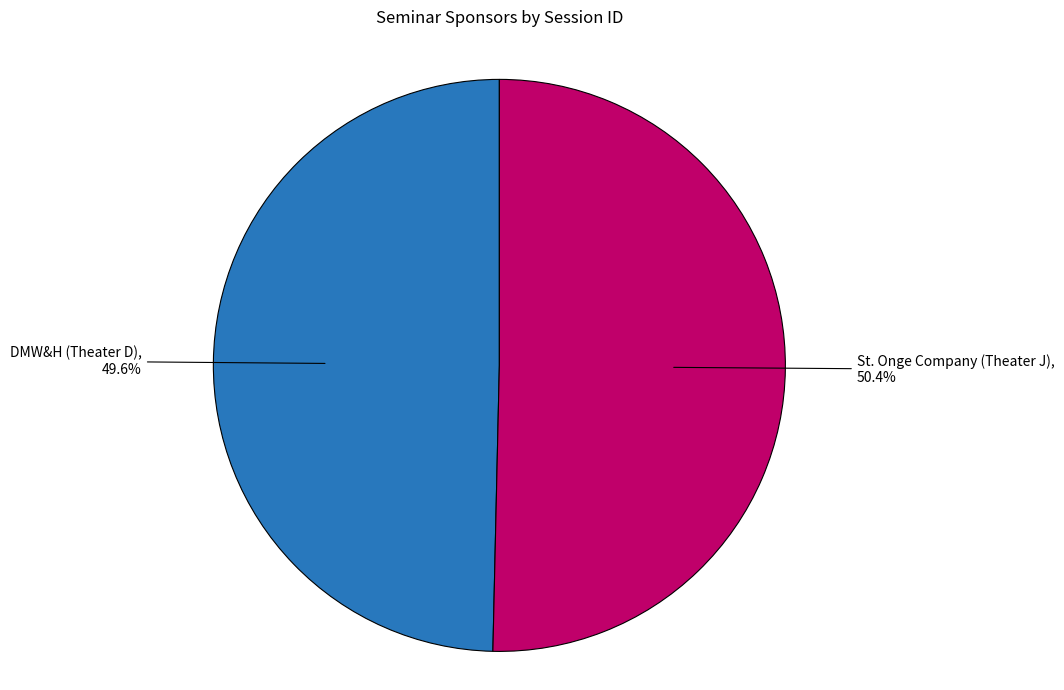

Is there a majority slice in this chart?

Yes